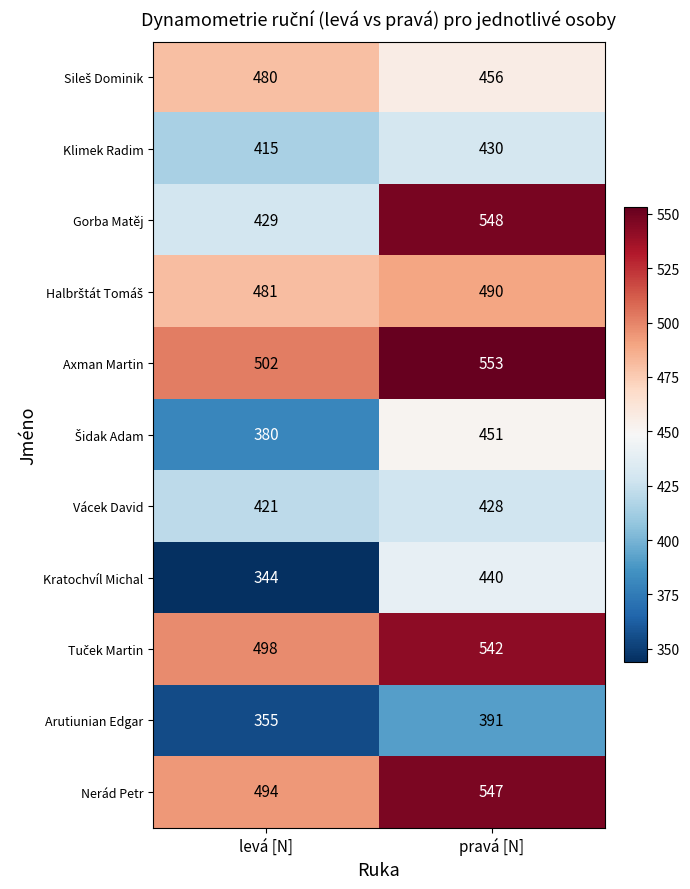

List the labels in order of Nerád Petr value, largest first.

pravá [N], levá [N]